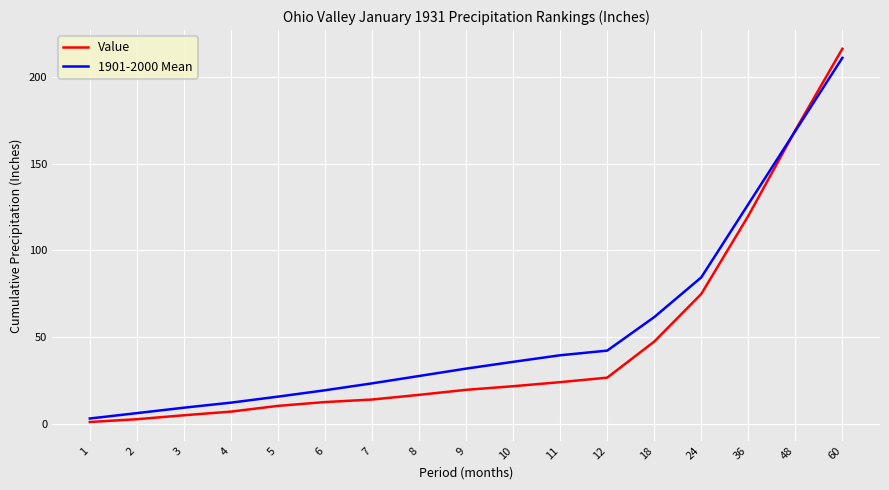

Is it true that 1901-2000 Mean equals 68.3 at 12?

False